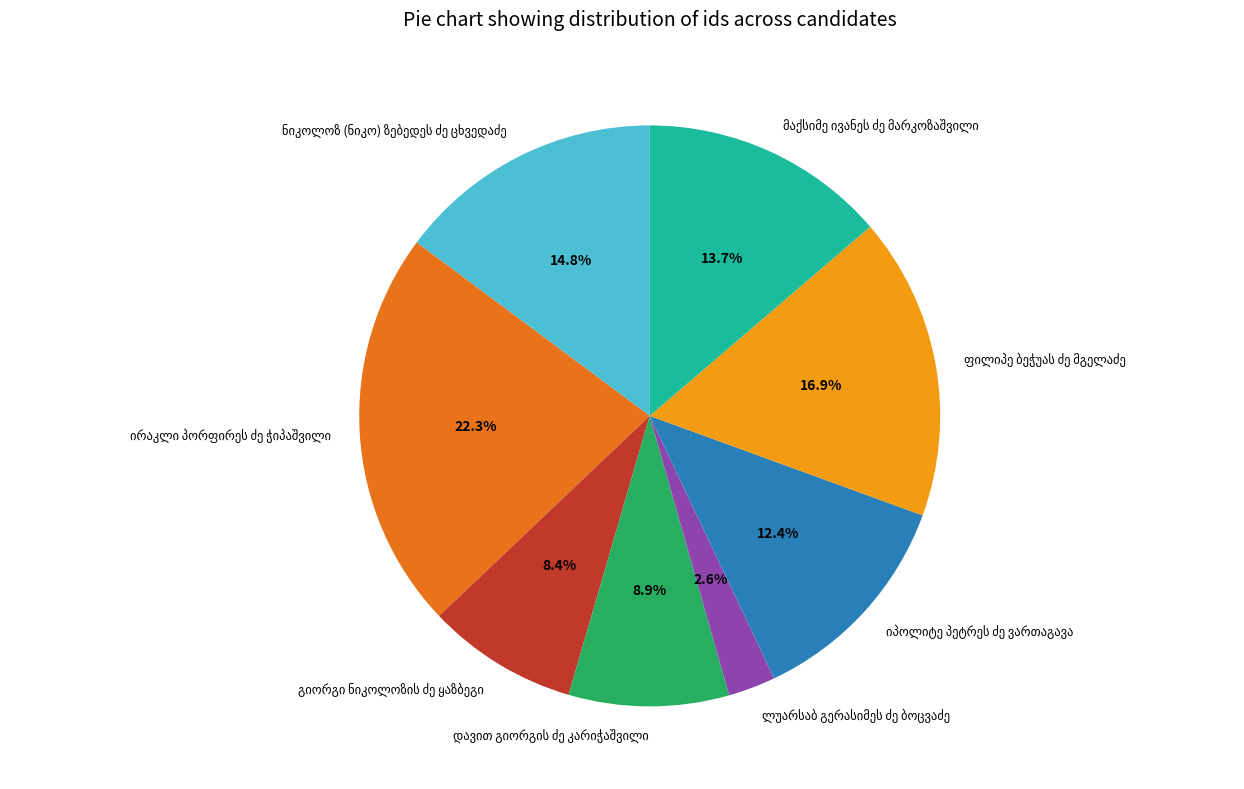

Is there a majority slice in this chart?

No